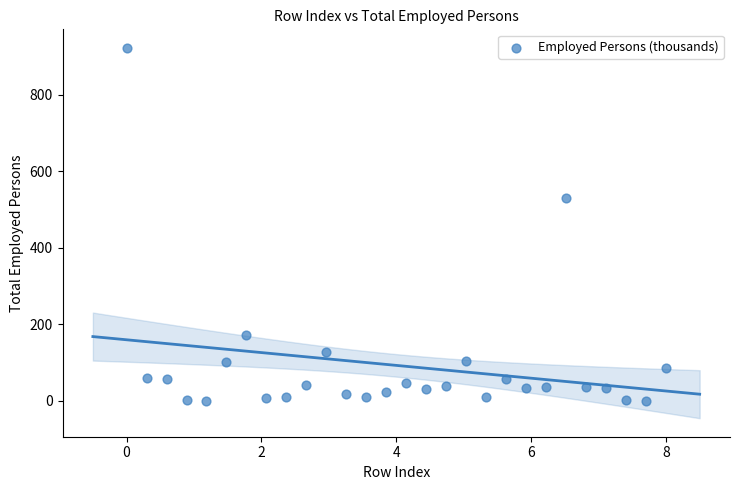

What is the range of Y values (max minus min)?

921.7